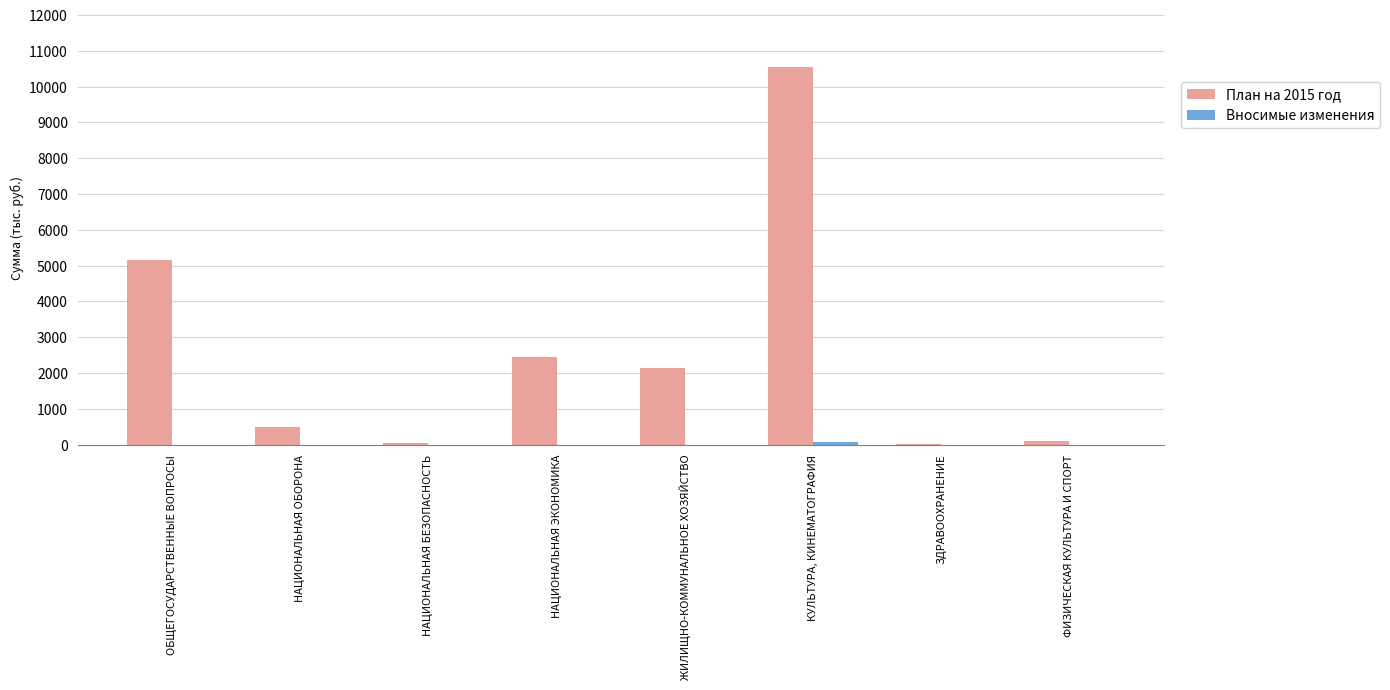

At which category is the sum across all series the highest?

КУЛЬТУРА, КИНЕМАТОГРАФИЯ